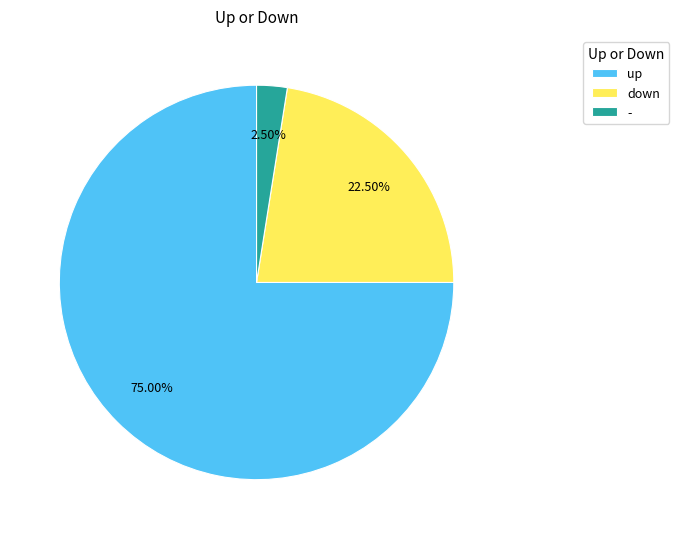

What is the ratio of the value at up to the value at -?

30.0